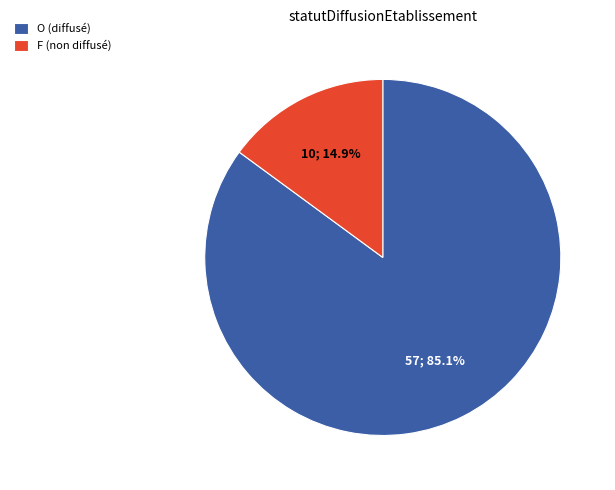

Is it true that O is 95% of the pie?

False